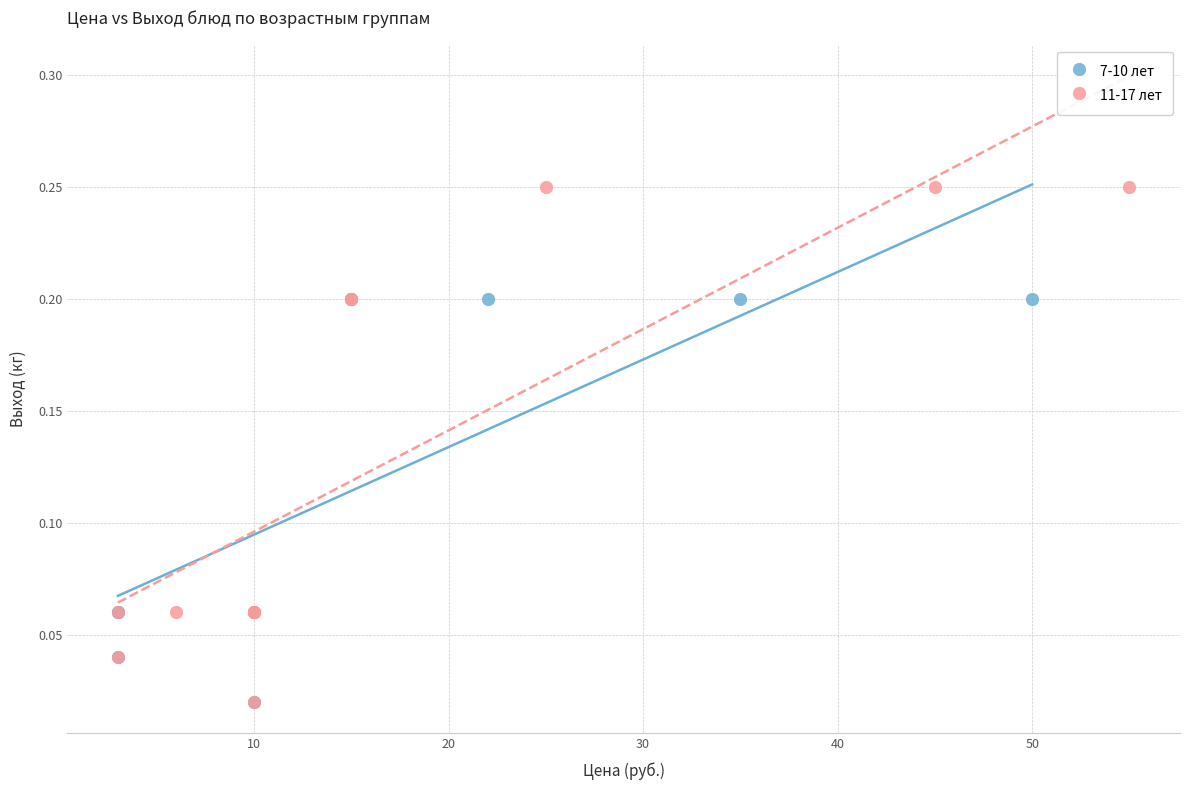

Which series reaches the maximum Y coordinate?

11-17 лет